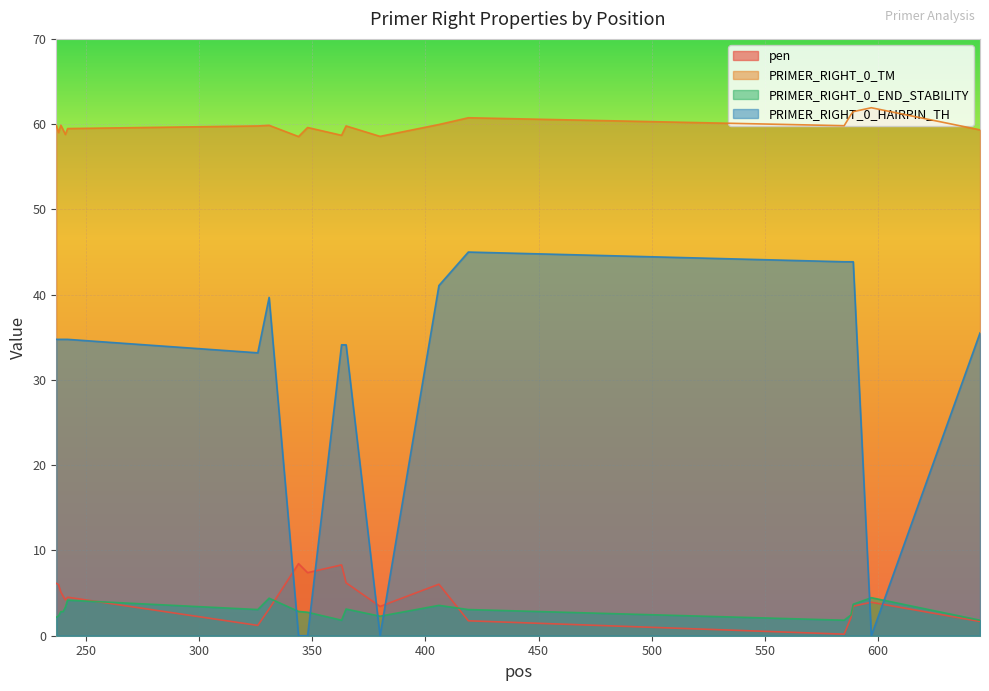

What is the average value of the PRIMER_RIGHT_0_END_STABILITY series?

2.9